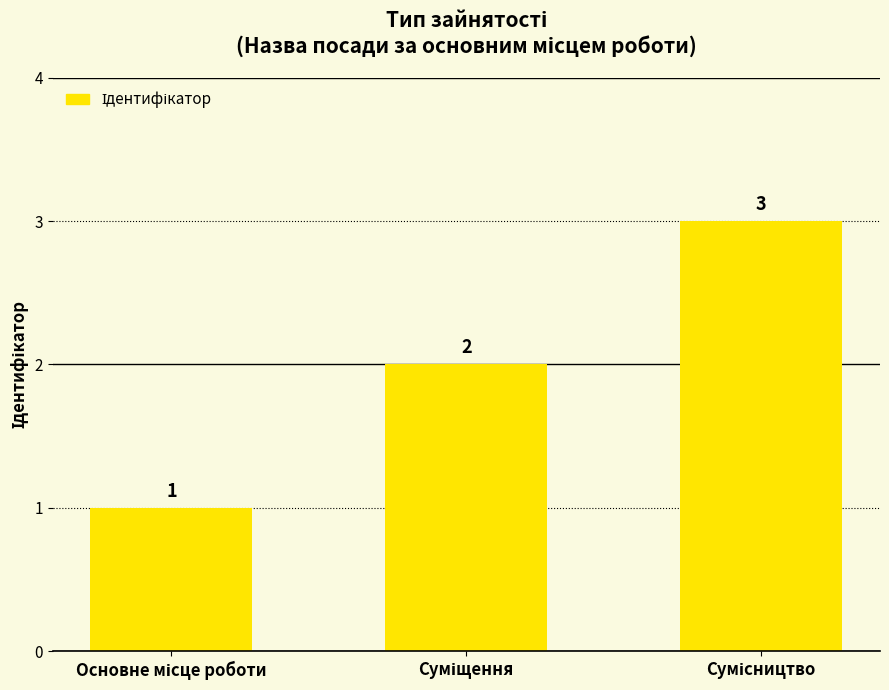

What is the greatest value displayed?

3